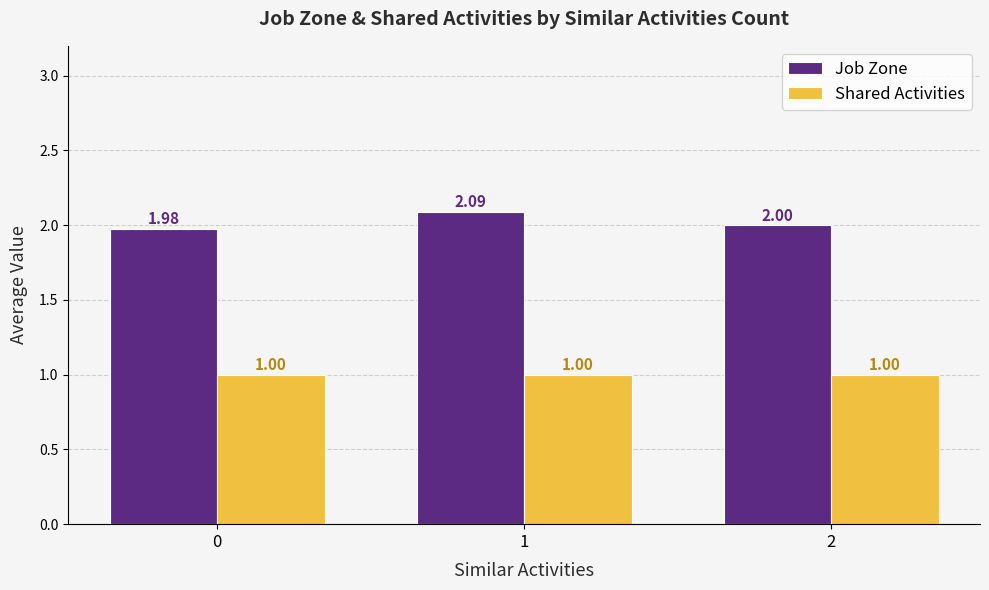

Reading left to right, extract all data points from this chart.

Job Zone: 2.0	2.1	2.0
Shared Activities: 1.0	1.0	1.0